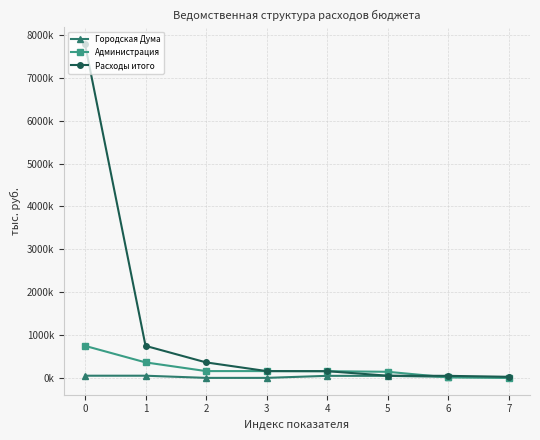

Reading right to left, transcribe all the data shown in this chart.

Городская Дума: 7=23424.0	6=27156.8	5=50580.8	4=50580.8	3=2990.5	2=2990.5	1=53571.3	0=53571.3
Администрация: 7=571.0	6=13340.7	5=145009.9	4=159072.2	3=161318.3	2=161318.3	1=364060.7	0=749723.5
Расходы итого: 7=27156.8	6=50580.8	5=53571.3	4=159072.2	3=161318.3	2=364060.7	1=749723.5	0=7784898.9